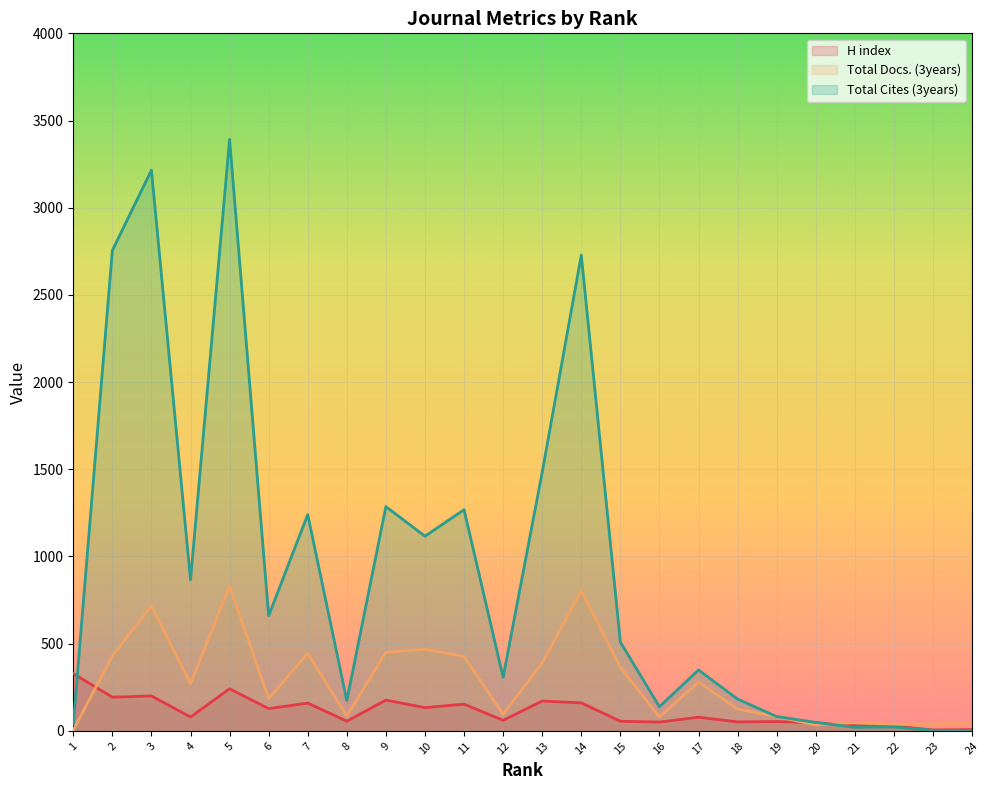

Reading right to left, transcribe all the data shown in this chart.

H index: 7	5	27	29	46	53	51	78	50	55	160	171	60	153	133	176	55	159	127	241	79	200	193	328
Total Docs. (3years): 48	40	37	47	33	82	125	280	79	364	803	389	95	426	468	450	85	444	184	830	269	716	430	4
Total Cites (3years): 1	3	22	20	48	82	182	349	138	509	2728	1483	307	1268	1116	1286	173	1240	660	3392	866	3215	2755	38